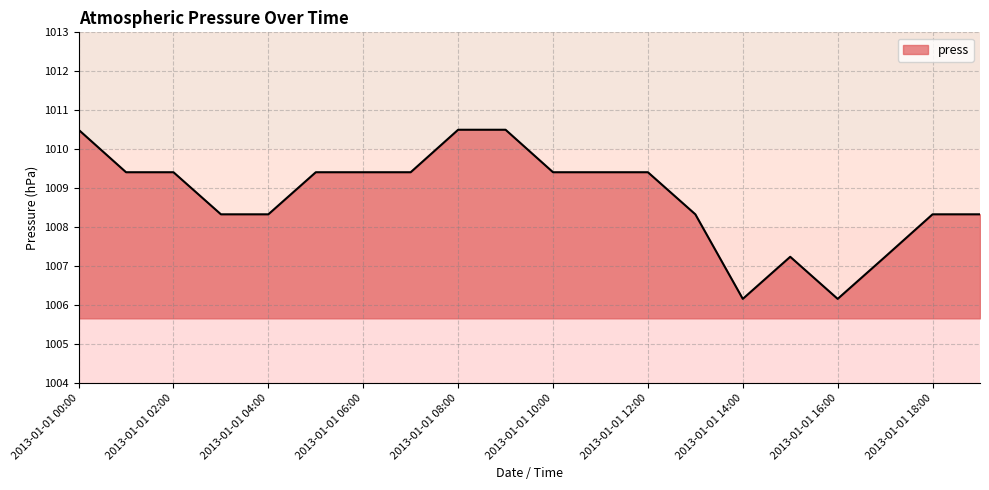

What is the smallest value displayed?

1006.2